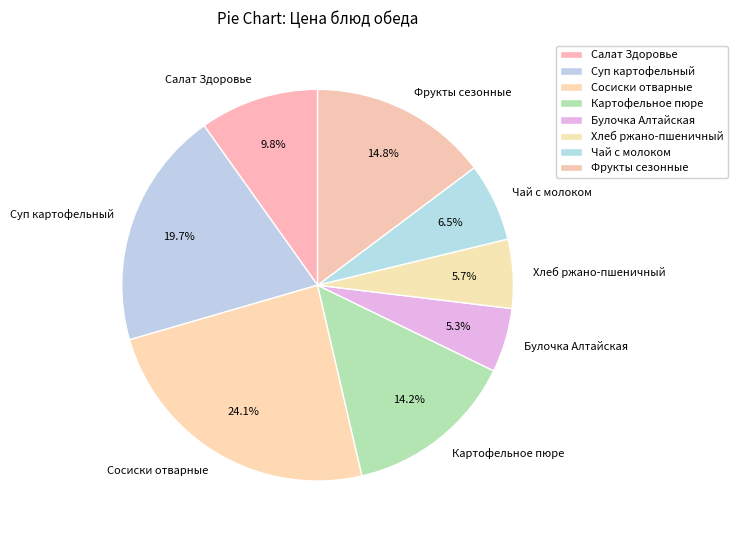

Is it true that Сосиски отварные is 24% of the pie?

True